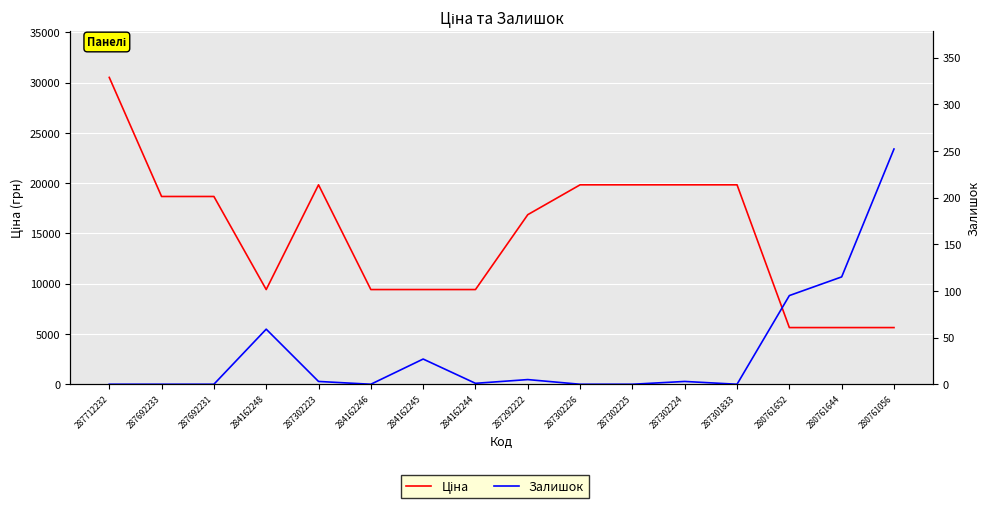

What is the average value of the Залишок series?

35.0